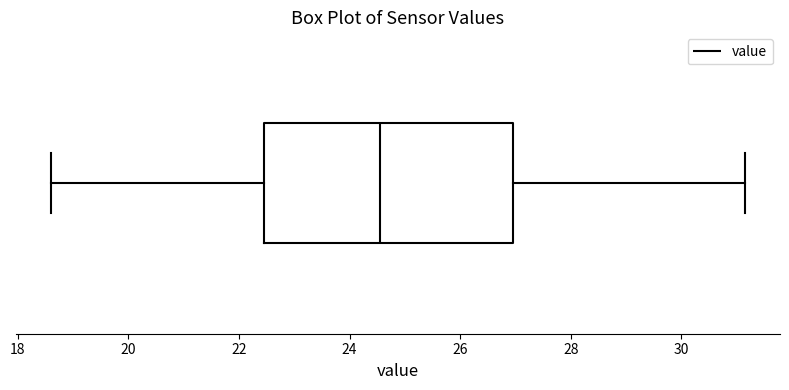

Where does the left whisker of the box end on the x-axis? The values are not printed on the chart, so give them approximately, as read against the axis.

18.6